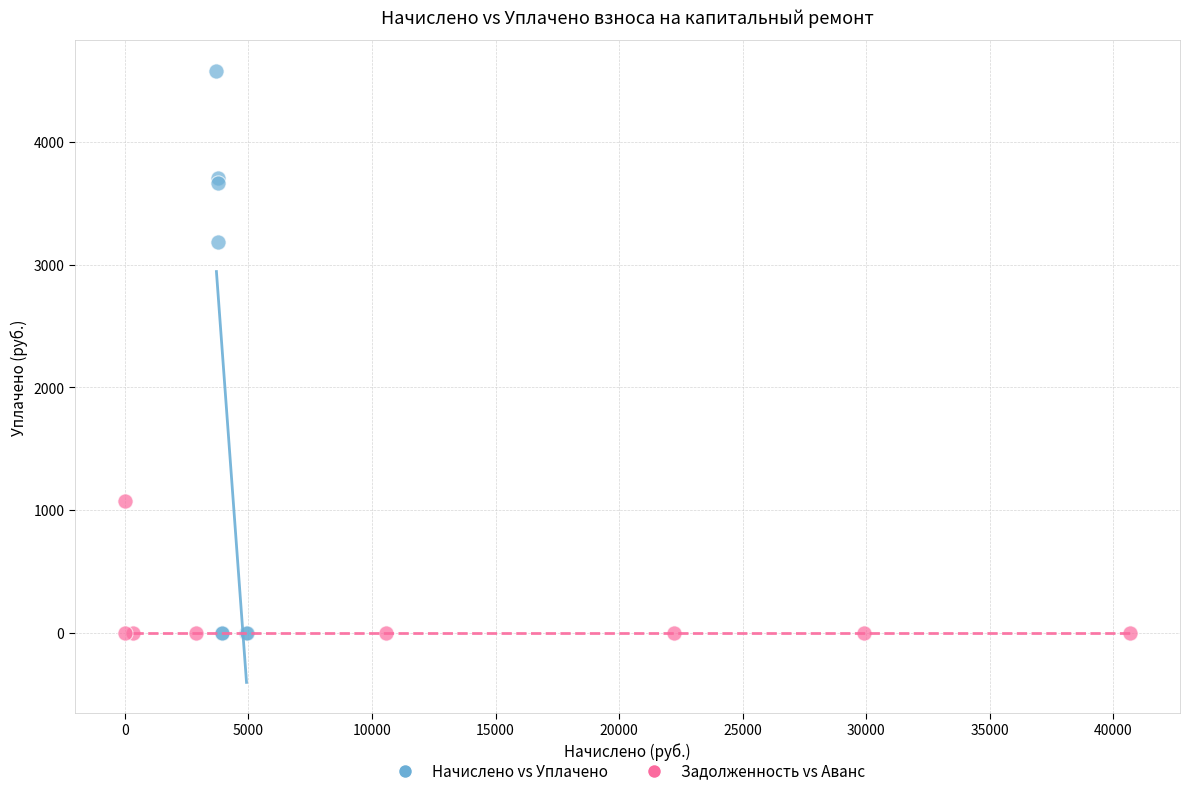

What are all the series names shown in the legend?

Начислено vs Уплачено, Задолженность vs Аванс